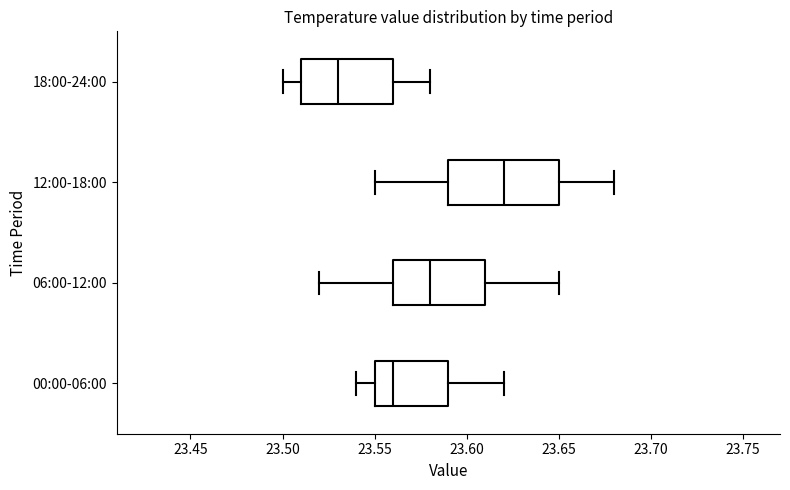

Reading bottom to top, transcribe this box plot: for each box, give where its median line is, the range the box spans, and where its two whiskers end, as read against the x-axis. The values are not printed on the chart, so give them approximately, as read against the axis.

00:00-06:00: median 23.56, box 23.55 to 23.59, whiskers 23.54 to 23.62
06:00-12:00: median 23.58, box 23.56 to 23.61, whiskers 23.52 to 23.65
12:00-18:00: median 23.62, box 23.59 to 23.65, whiskers 23.55 to 23.68
18:00-24:00: median 23.53, box 23.51 to 23.56, whiskers 23.50 to 23.58